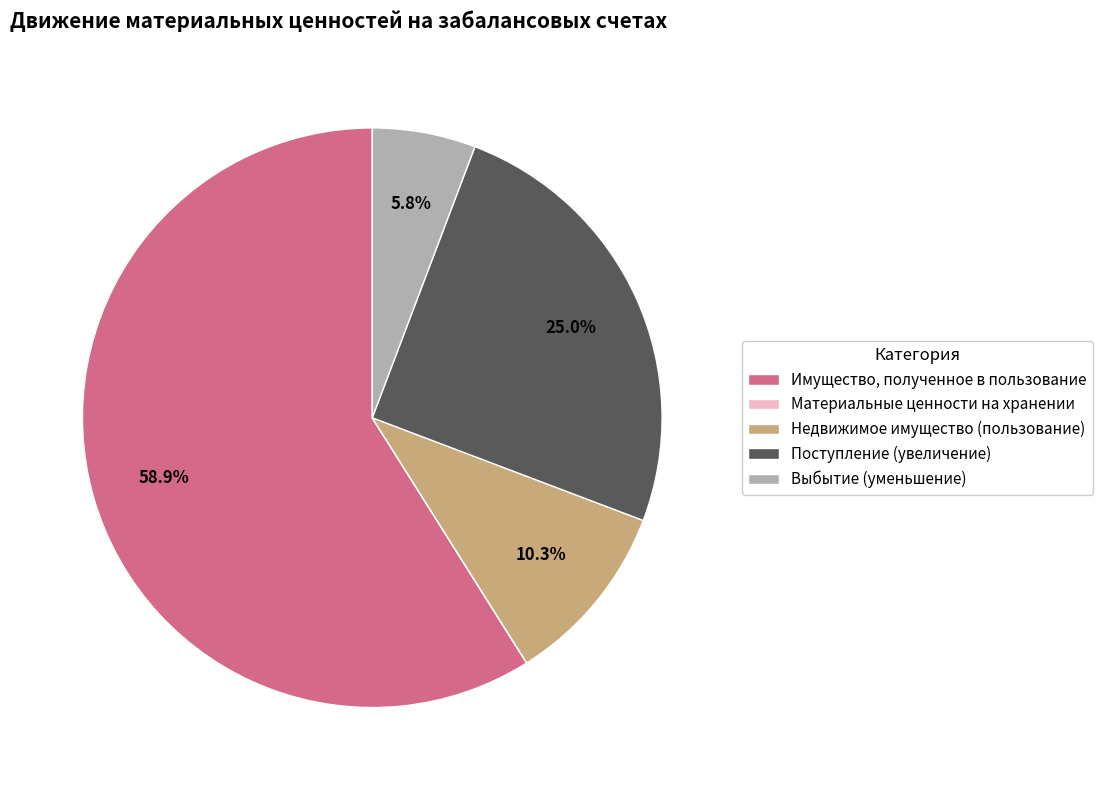

Does Имущество, полученное в пользование account for over 50% of the chart?

Yes